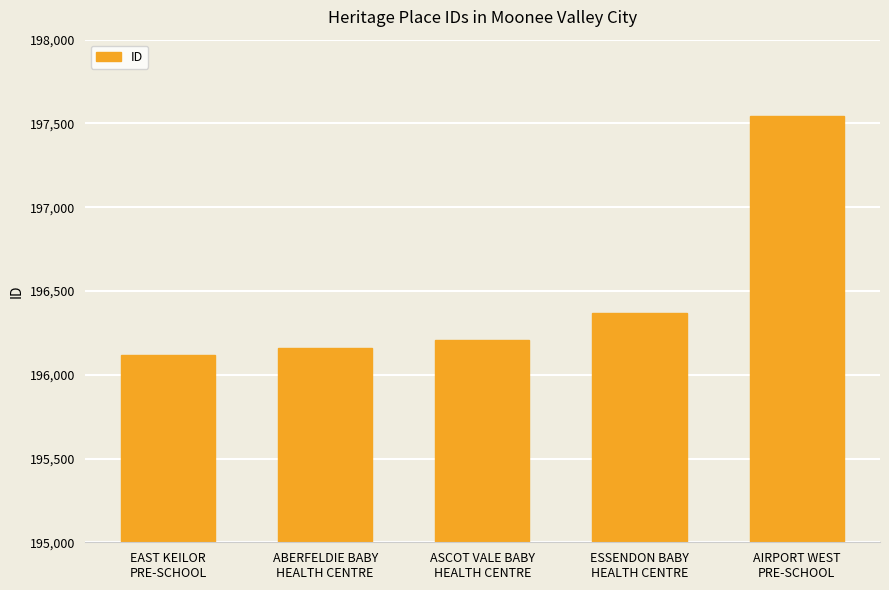

True or false: the data shows 92726 at ESSENDON BABY
HEALTH CENTRE.

False